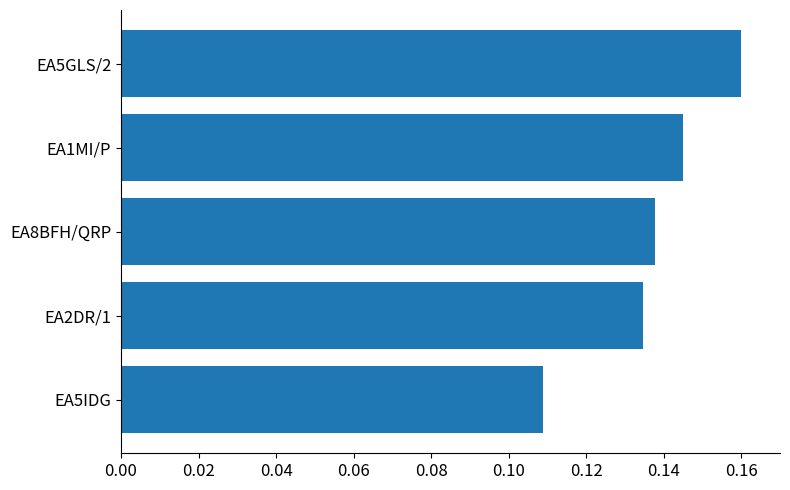

How many bars are there in total?

5